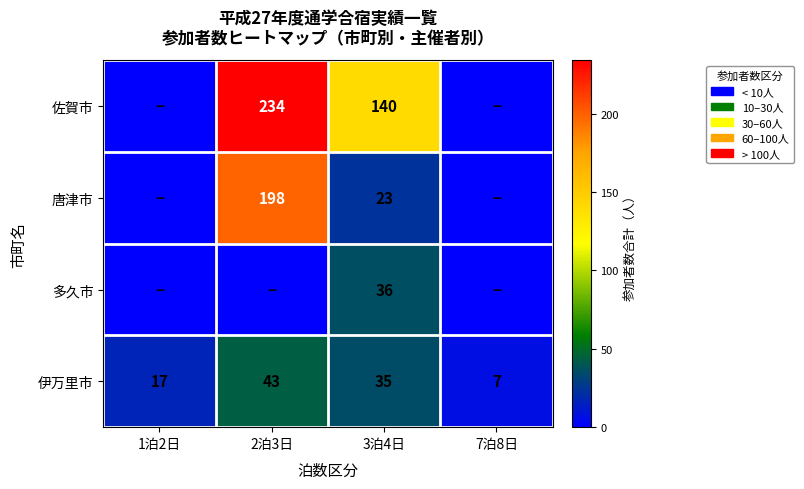

What is the difference between the highest and lowest values at 3泊4日?

117